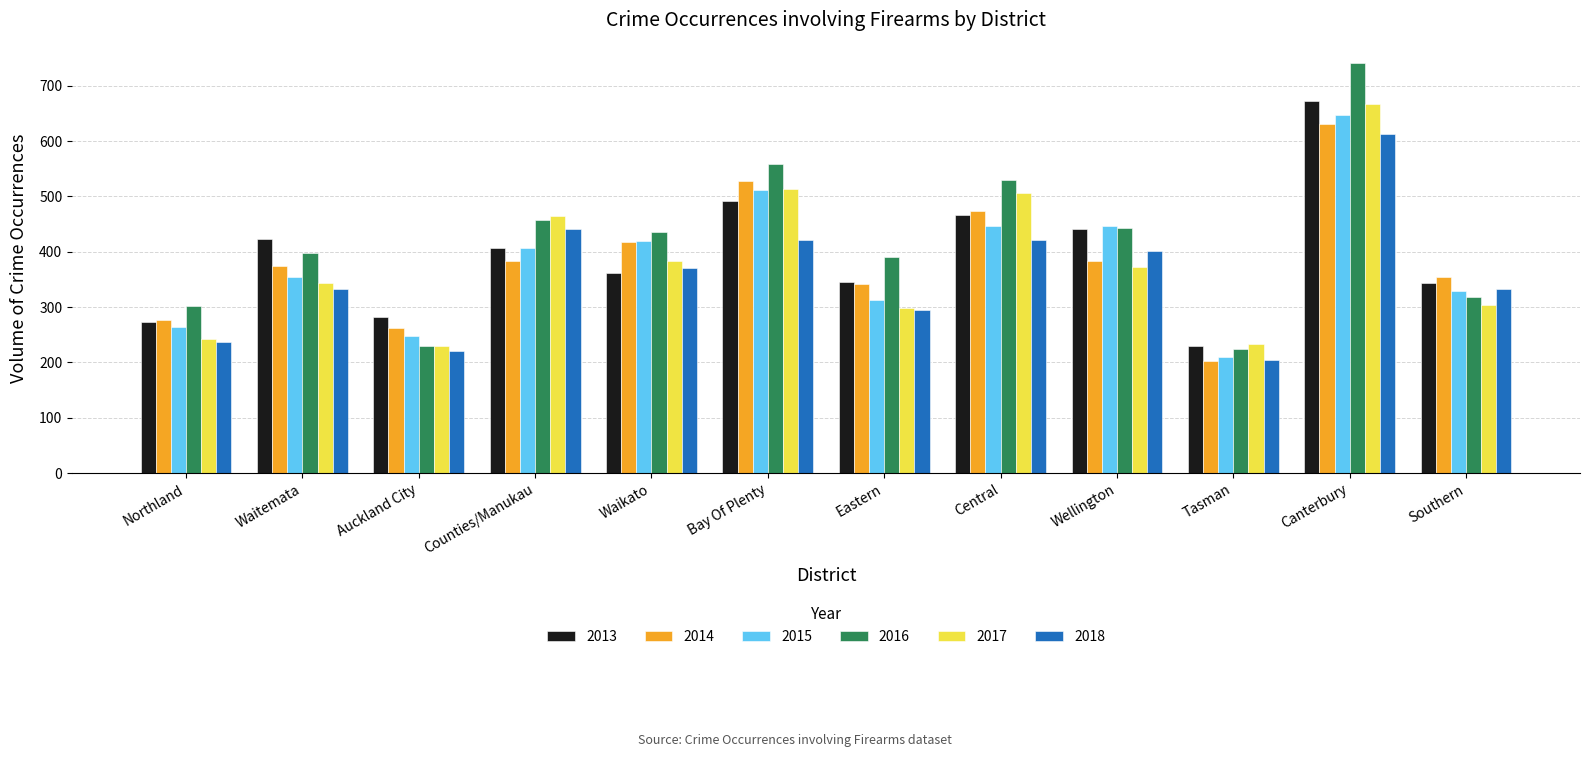

Where does the 2013 series first go above 406?

Waitemata